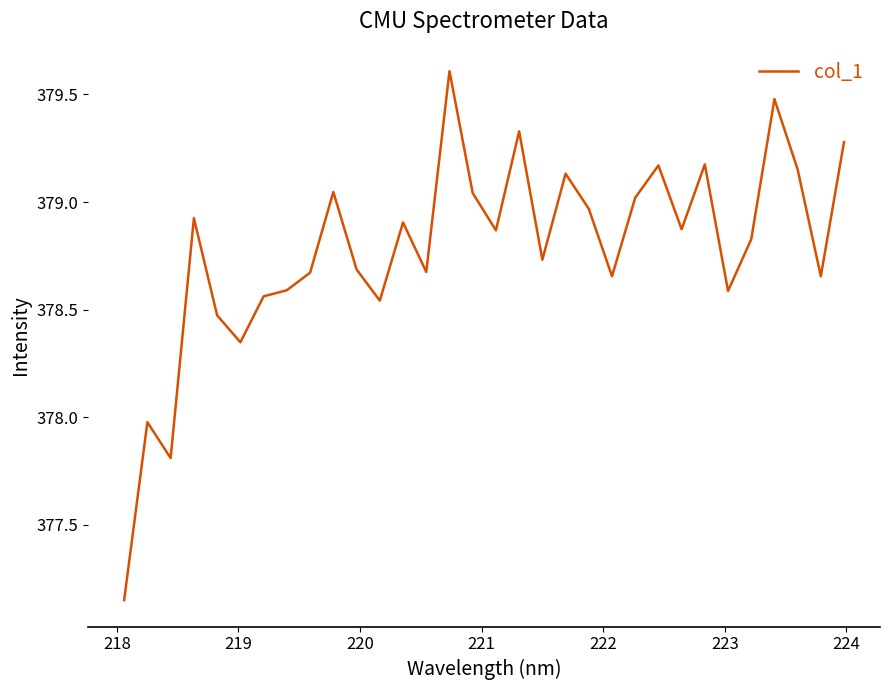

What is the greatest value displayed?

379.6